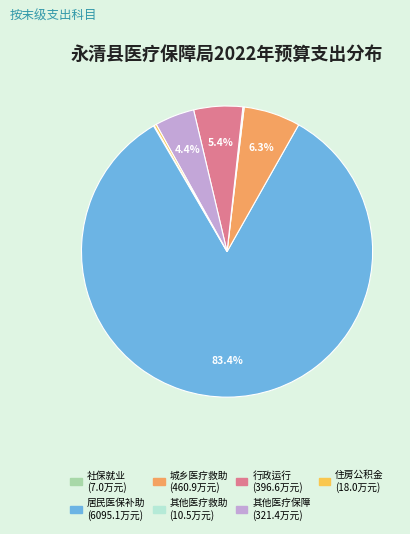

Is there a majority slice in this chart?

Yes